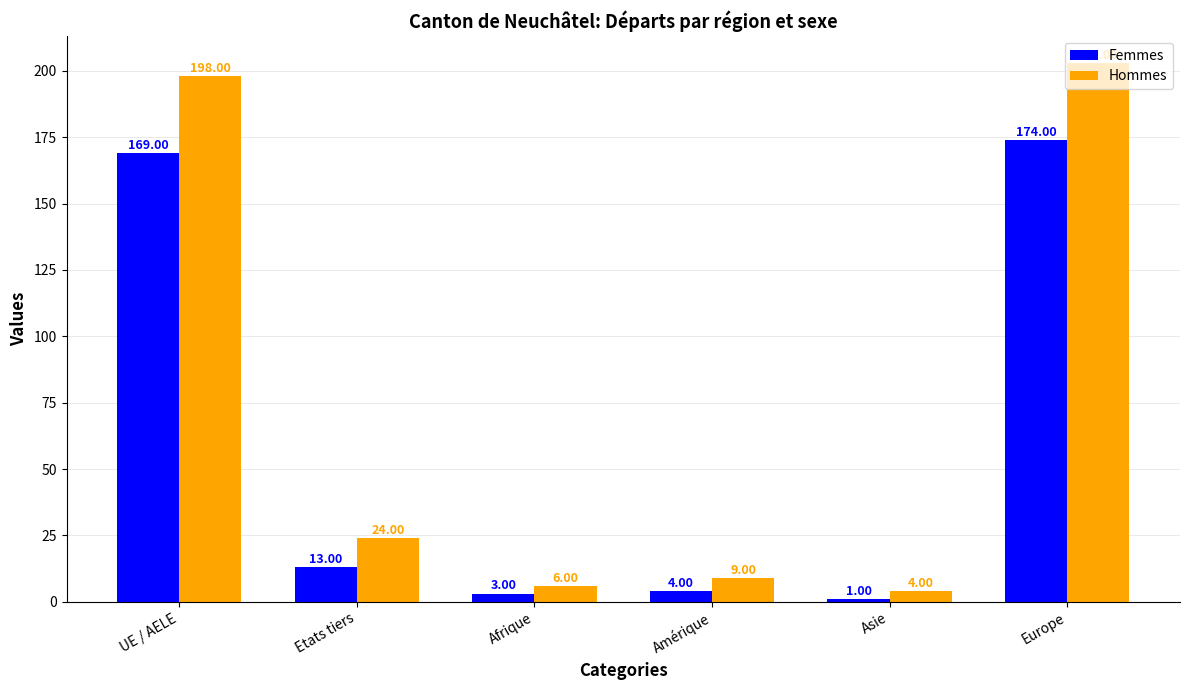

The value of Hommes at Asie is 4. True or false?

True